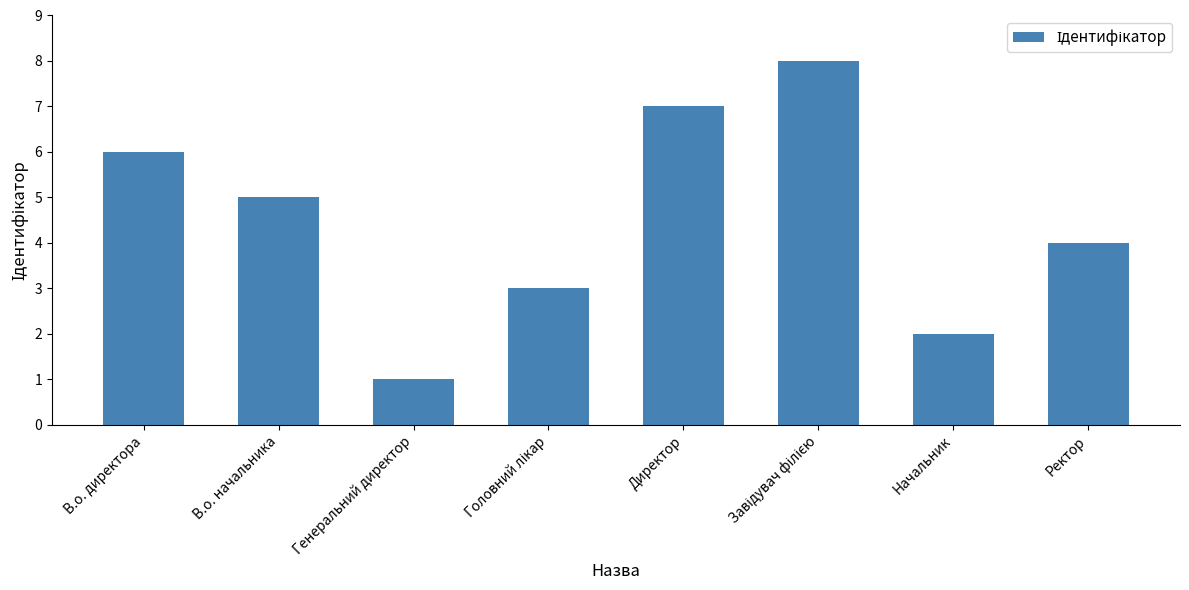

Reading left to right, extract all data points from this chart.

6	5	1	3	7	8	2	4